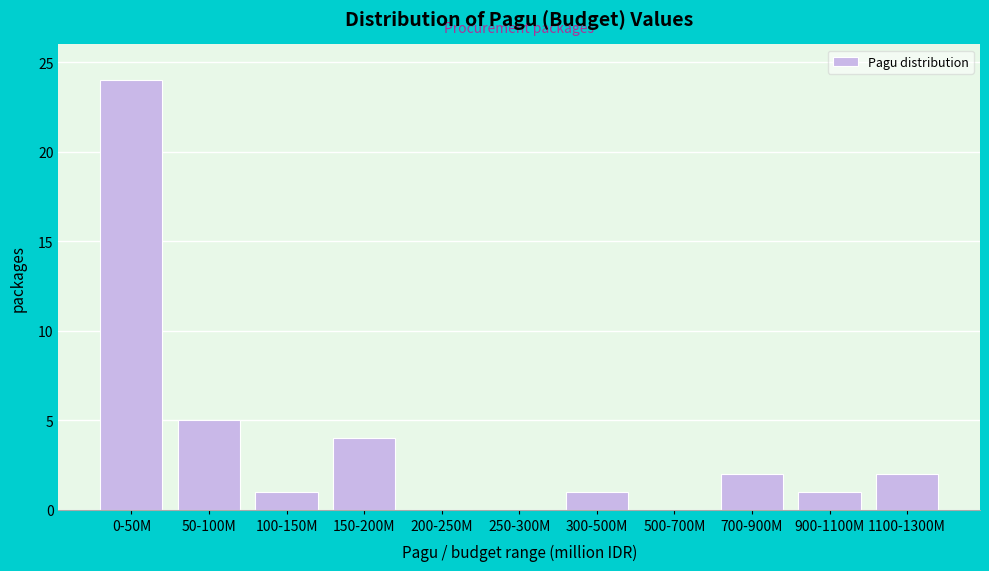

Reading left to right, extract all data points from this chart.

0-50M=24	50-100M=5	100-150M=1	150-200M=4	200-250M=0	250-300M=0	300-500M=1	500-700M=0	700-900M=2	900-1100M=1	1100-1300M=2